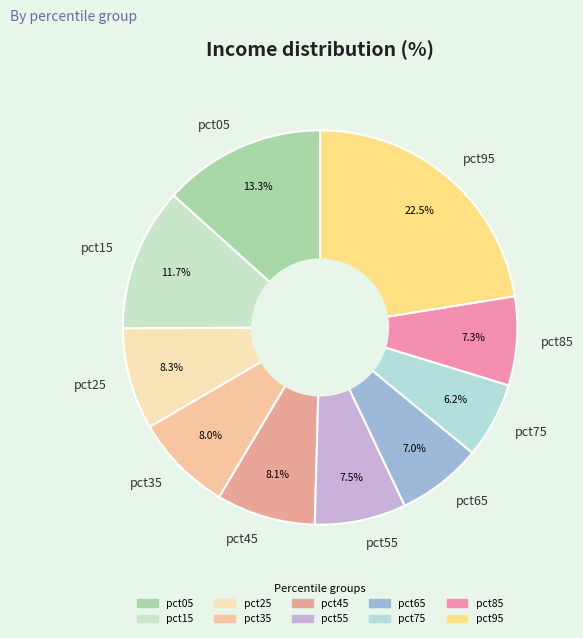

Does pct25 represent more than half of the total?

No